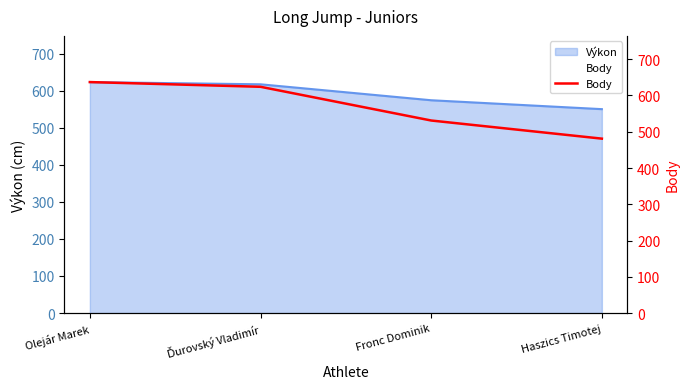

Between Haszics Timotej and Olejár Marek, which is larger?

Olejár Marek